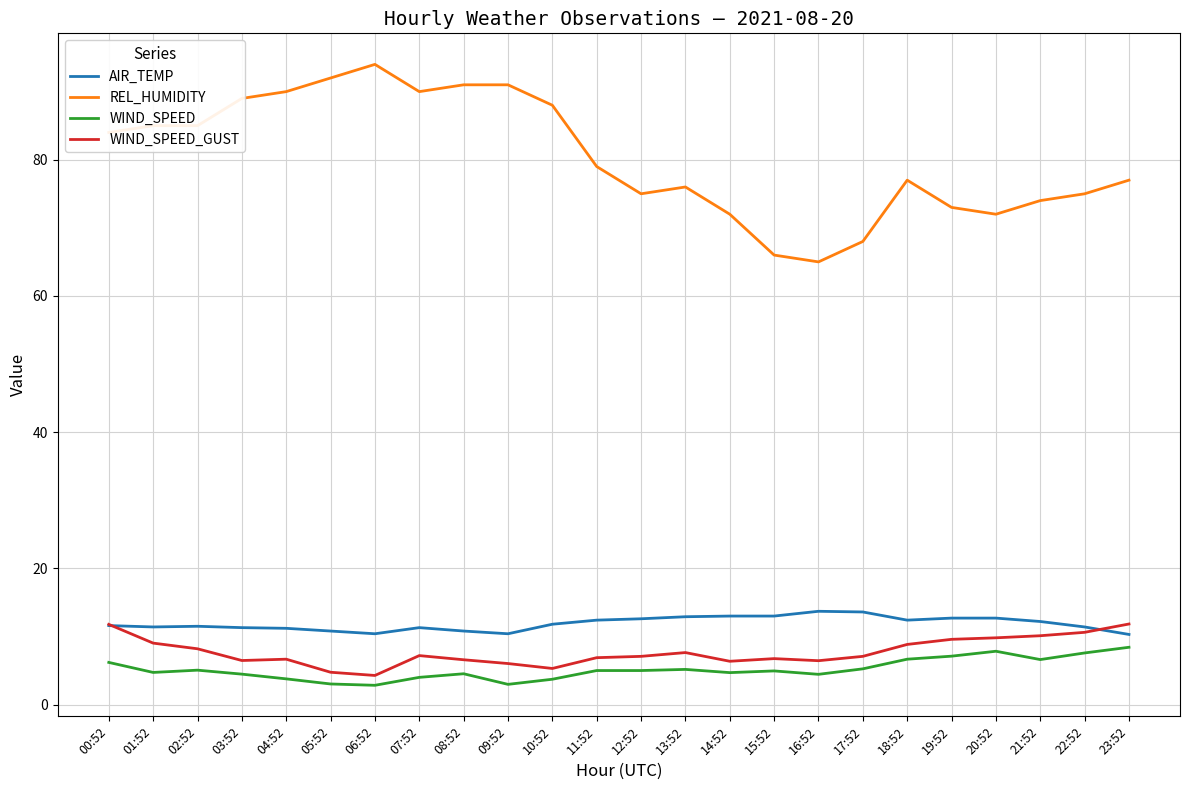

What is the minimum value for WIND_SPEED?

2.8